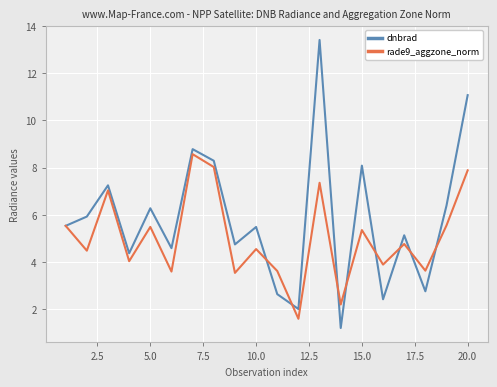

Which series has the widest spread of values?

dnbrad